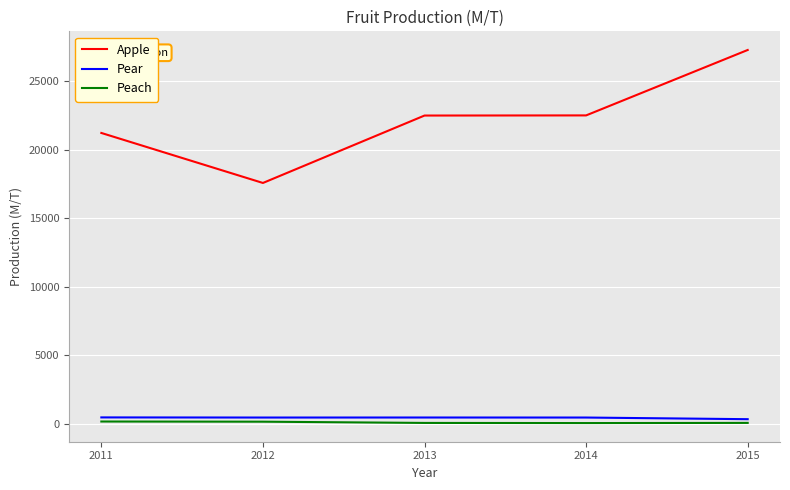

True or false: Pear and Peach intersect in this chart.

False